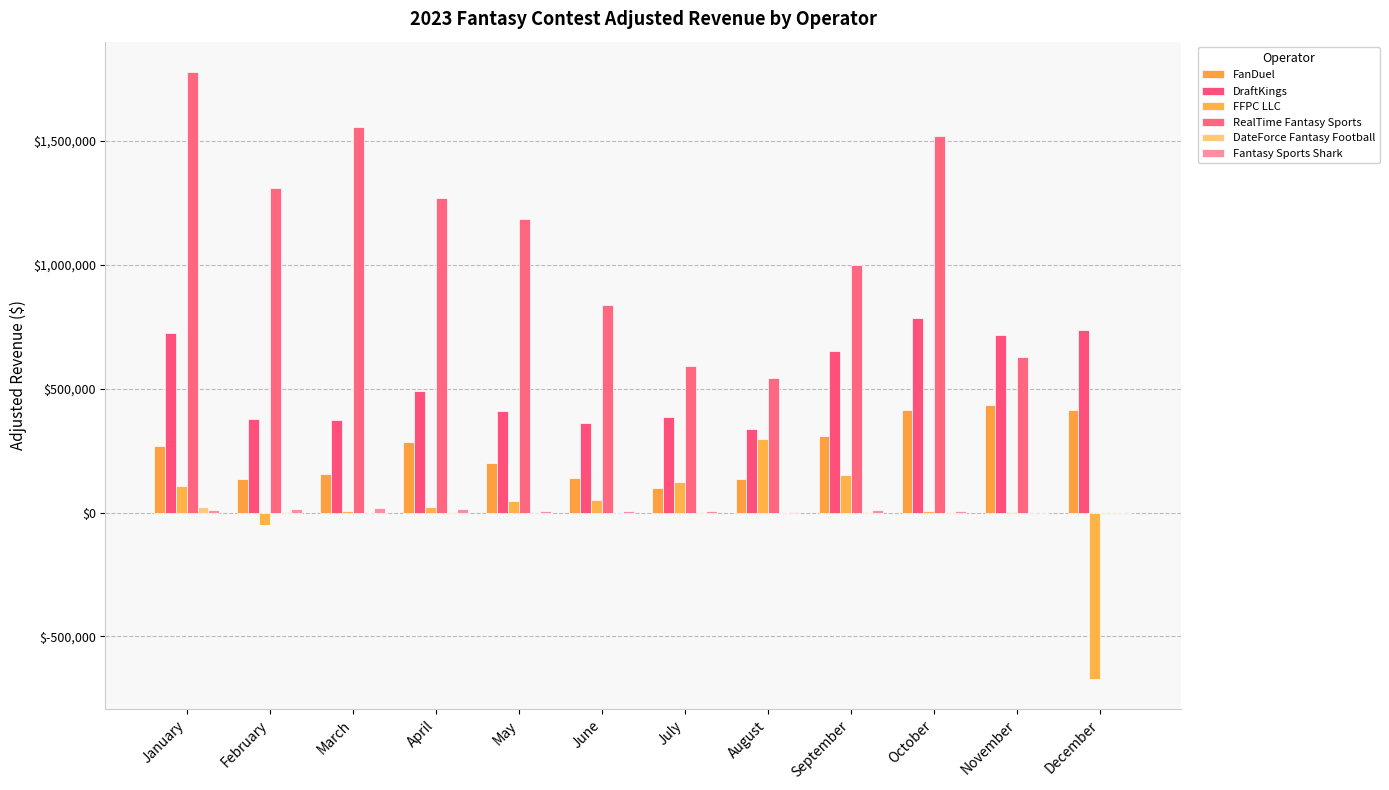

Reading left to right, transcribe all the data shown in this chart.

FanDuel: 270526.2	135994.8	156158.5	283649.5	202122.9	139690.1	101131.0	137520.9	310050.5	413269.8	434576.9	415606.2
DraftKings: 724918.7	378332.6	375369.2	491251.1	412013.5	360531.2	384192.4	338742.3	651712.2	783955.6	716157.3	738650.5
FFPC LLC: 106702.8	-50724.5	6516.9	24355.0	46011.0	50255.3	125003.4	296882.3	151329.6	5636.7	3852.8	-671397.9
RealTime Fantasy Sports: 1778365.7	1310489.1	1556855.9	1269279.0	1183918.2	837427.4	591222.7	543987.2	997566.8	1519140.2	629719.8	0.0
DateForce Fantasy Football: 20957.5	3439.0	132.1	2020.3	279.9	105.1	11.5	71.6	3691.2	4055.3	400.5	1281.1
Fantasy Sports Shark: 11605.4	13231.4	18109.3	15205.7	7310.9	6242.3	4678.7	3072.1	8821.1	6612.0	0.0	0.0